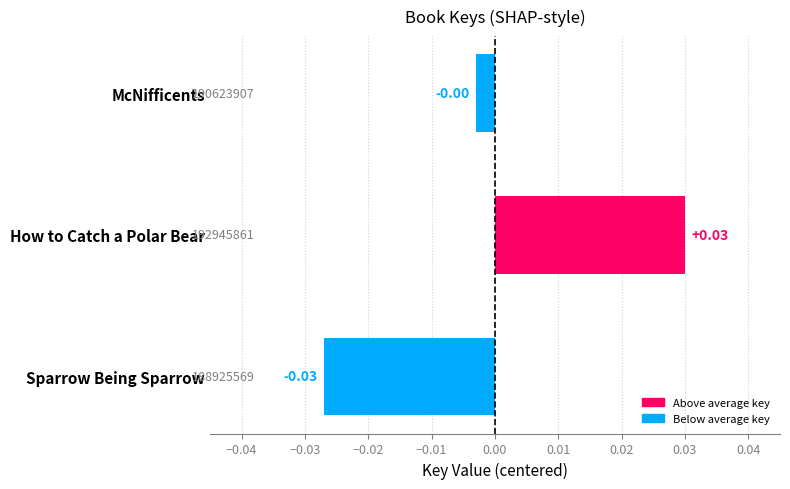

Between McNifficents and Sparrow Being Sparrow, which is larger?

McNifficents